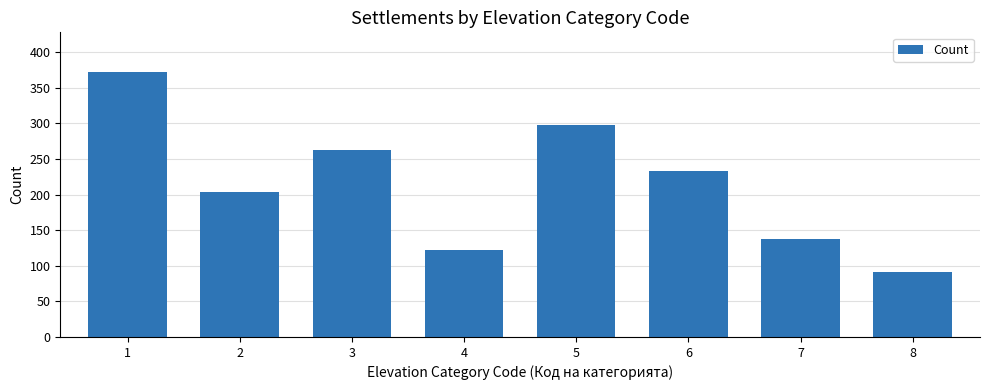

Reading left to right, transcribe all the data shown in this chart.

372	204	262	122	297	233	137	91